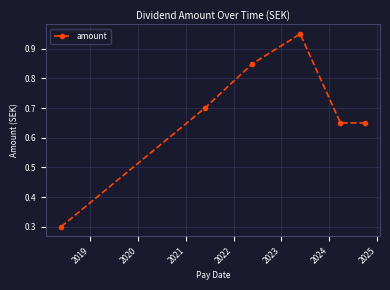

True or false: the data has more than 2 interior local peaks.

False